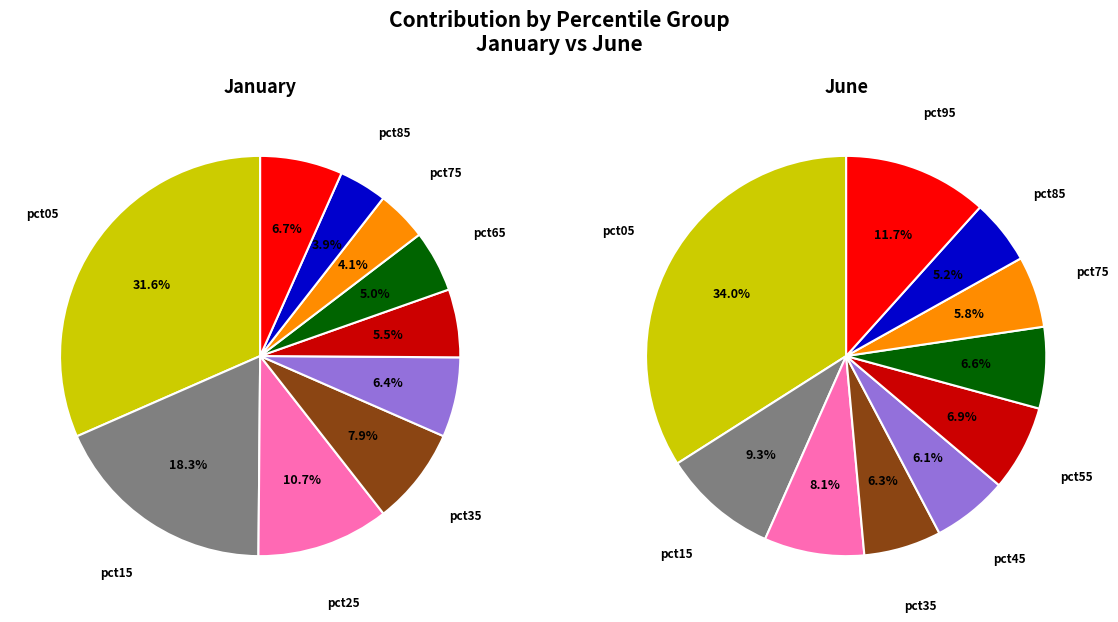

True or false: 7 accounts for 6% of the total.

True